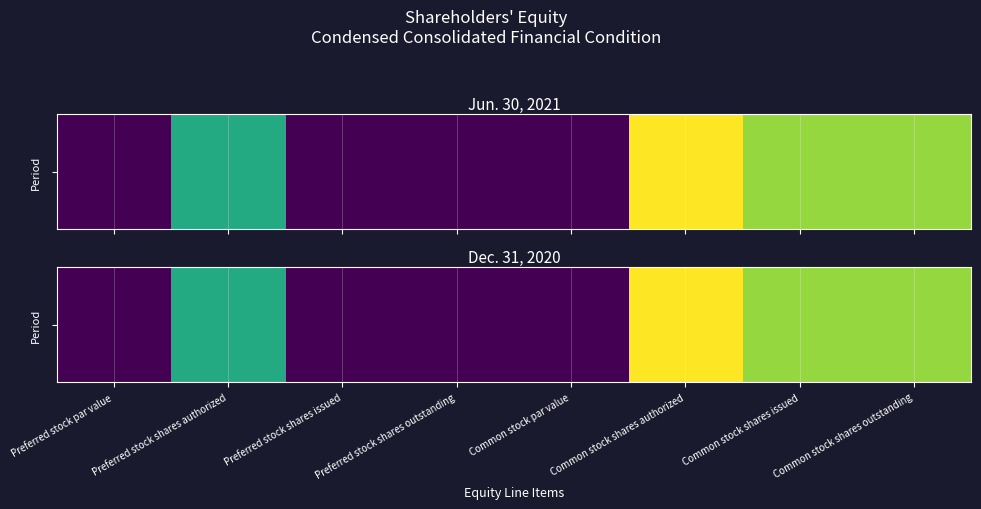

Which category has the lowest value across all series?

Preferred stock par value